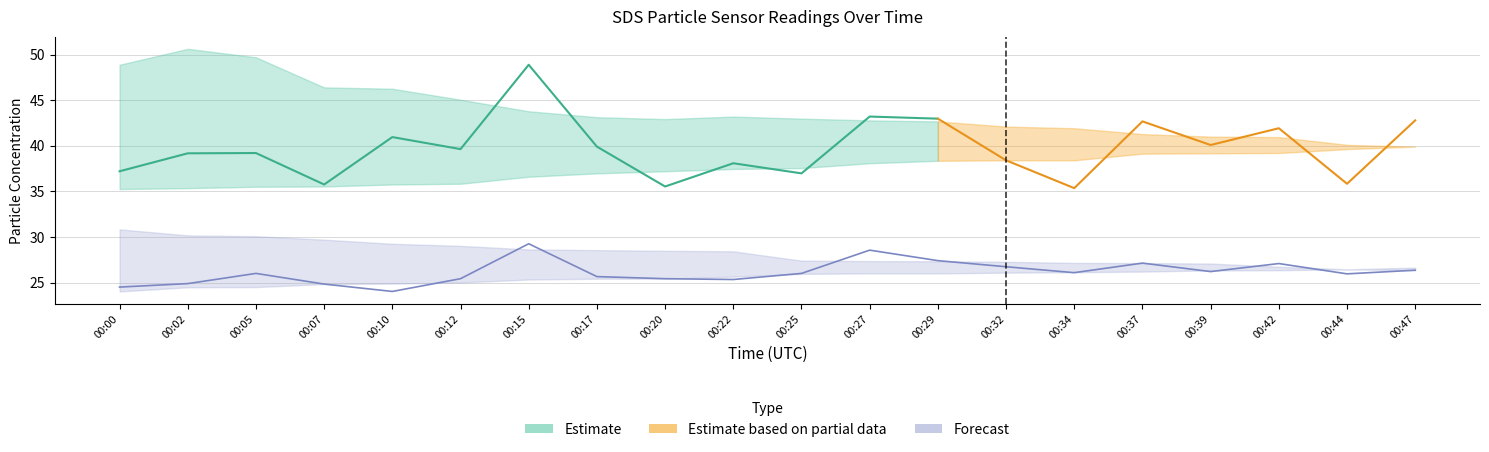

What is the spread (max minus min) of values at 00:20?

17.5